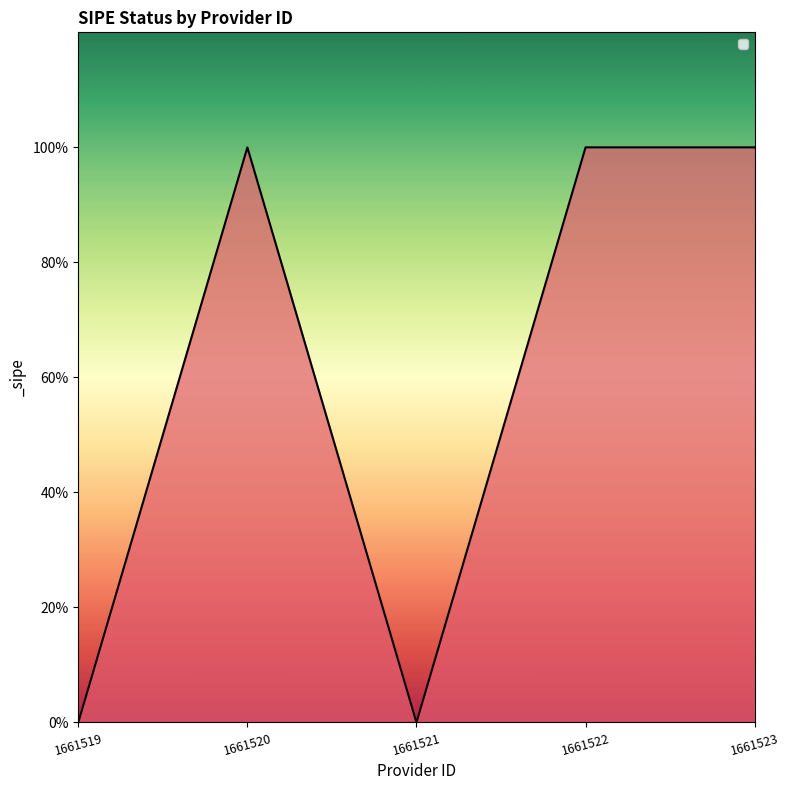

Does the chart have visible grid lines?

No